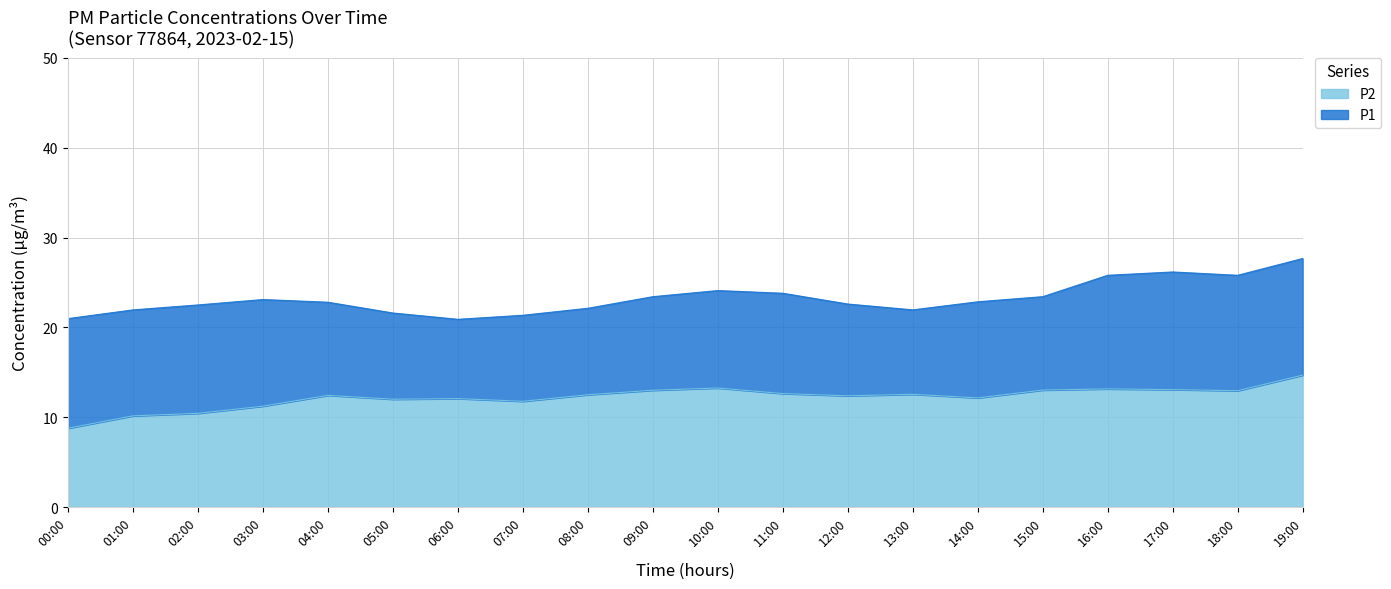

Which series has the largest total across all categories?

P1